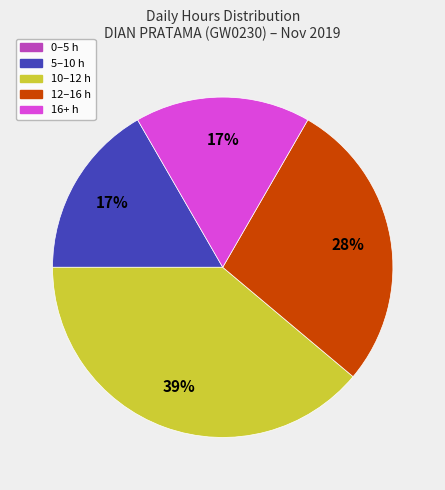

To the nearest percent, what is the difference between the largest and smallest slice percentages?

39%